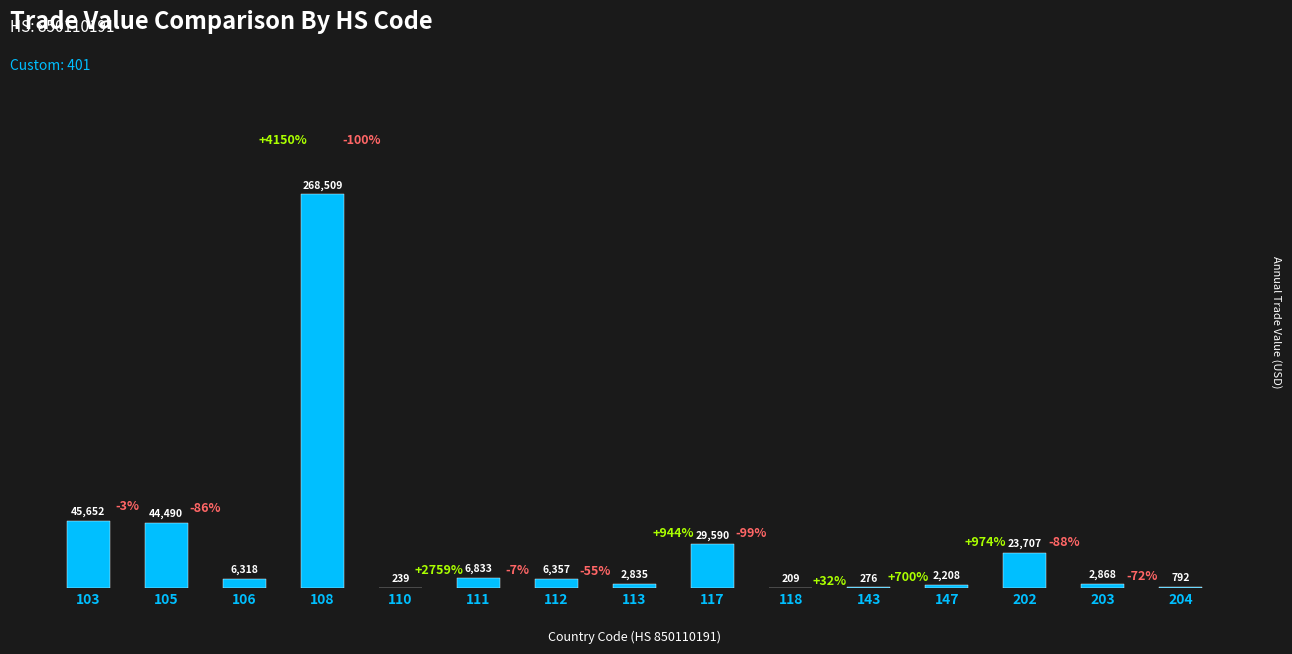

Between 112 and 105, which is larger?

105